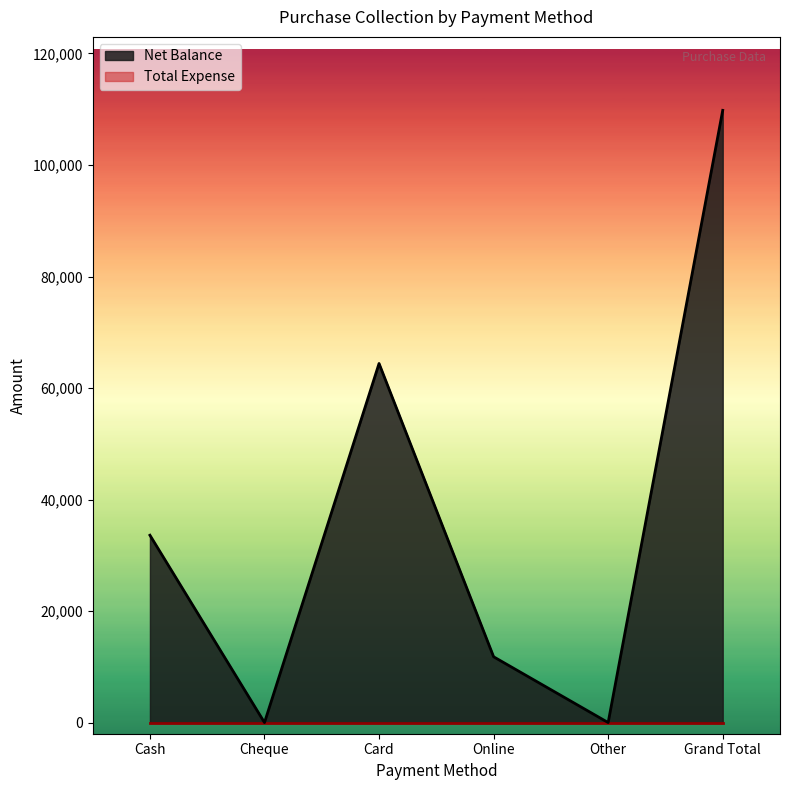

What is the label of the 5th point from the left?

Other